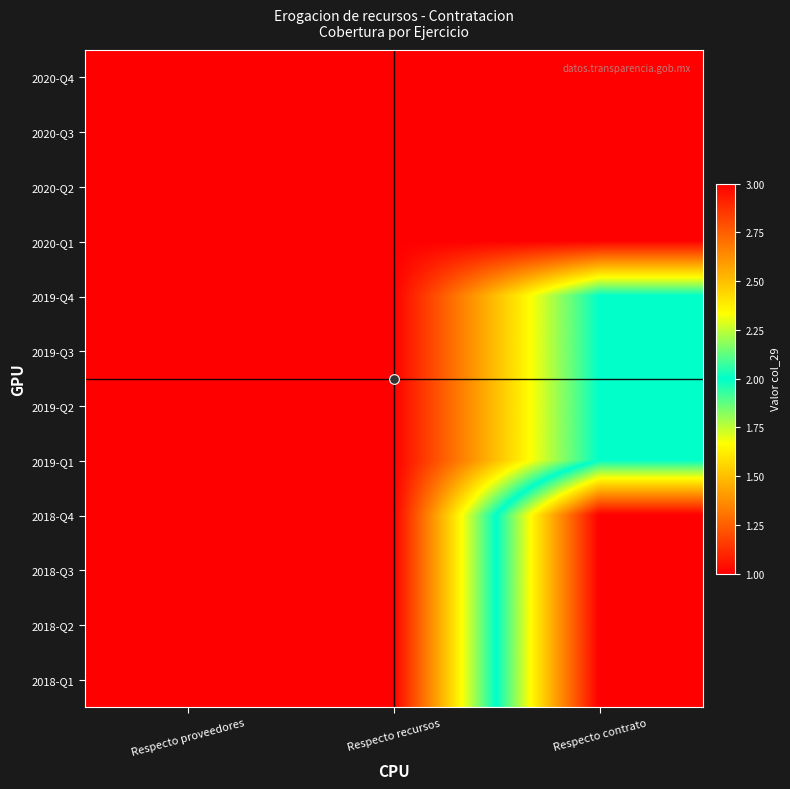

Which category has the lowest value across all series?

Respecto proveedores